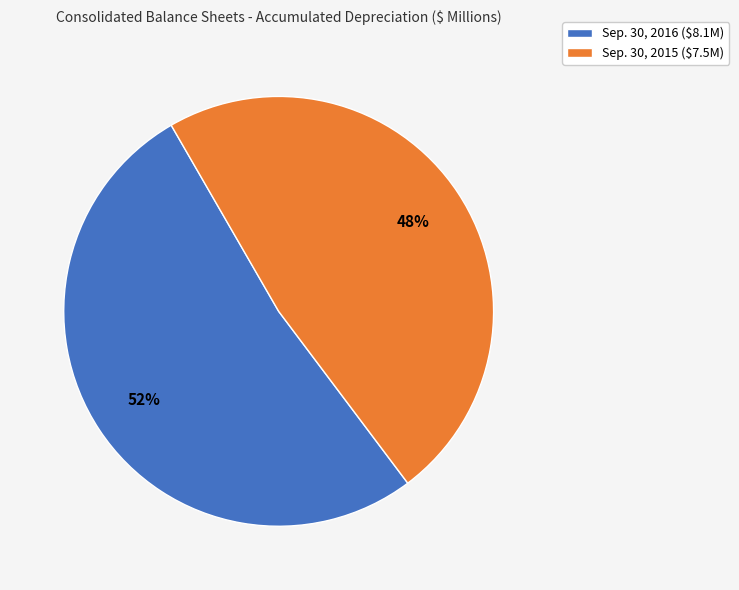

Which category accounts for the majority?

Sep. 30, 2016 ($8.1M)